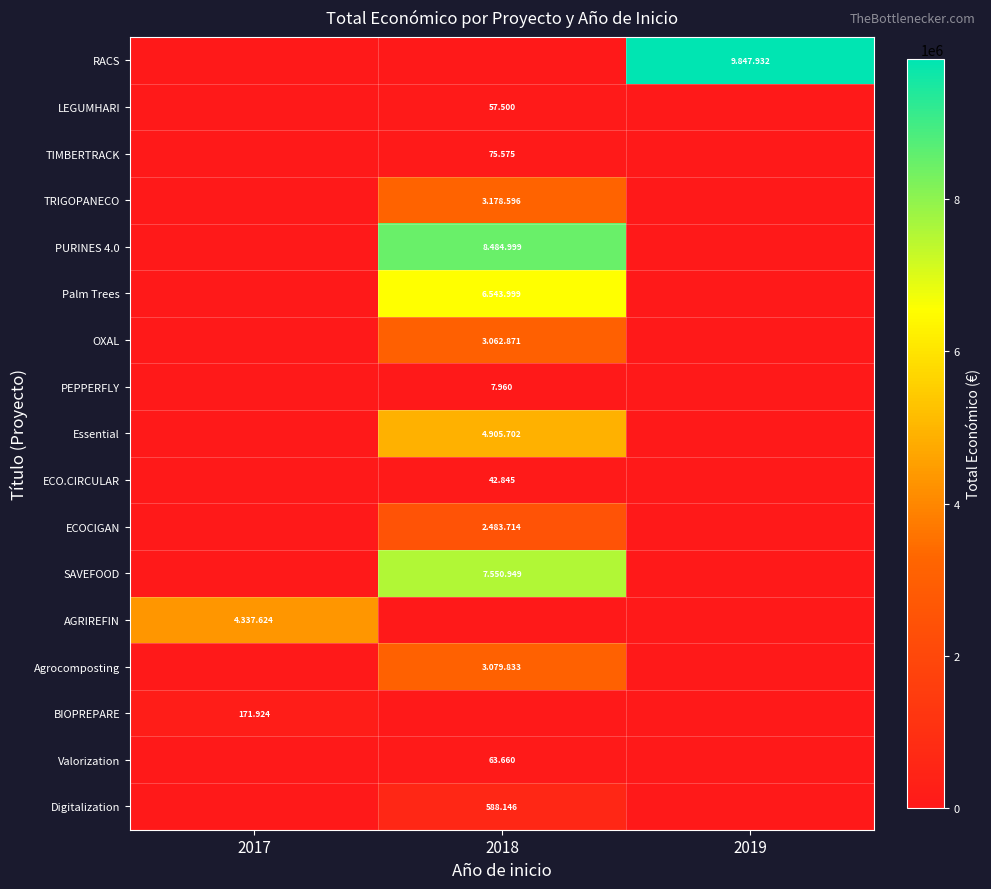

Which series changed the most between 2017 and 2018?

PURINES 4.0